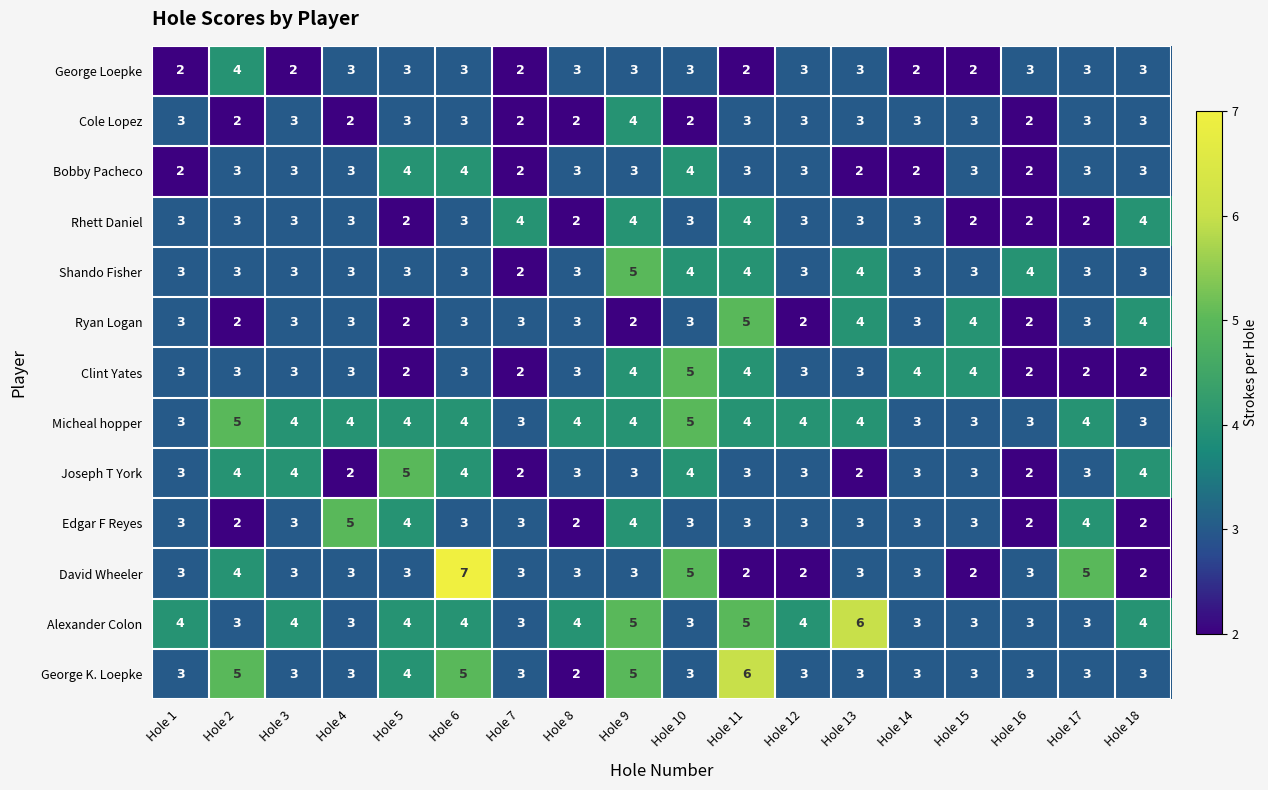

The Ryan Logan series shows 3 at Hole 6. True or false?

True